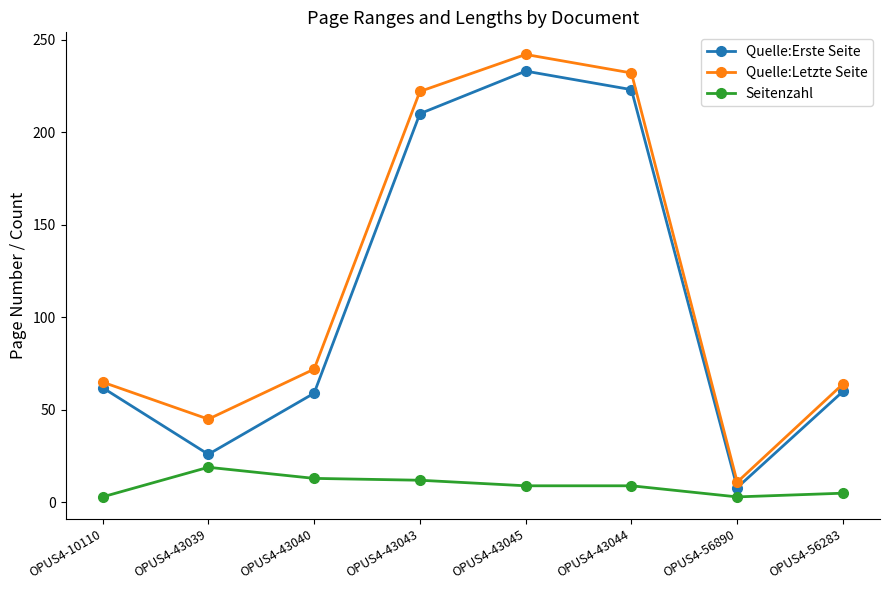

Rank the series at OPUS4-43044 from highest to lowest value.

Quelle:Letzte Seite, Quelle:Erste Seite, Seitenzahl